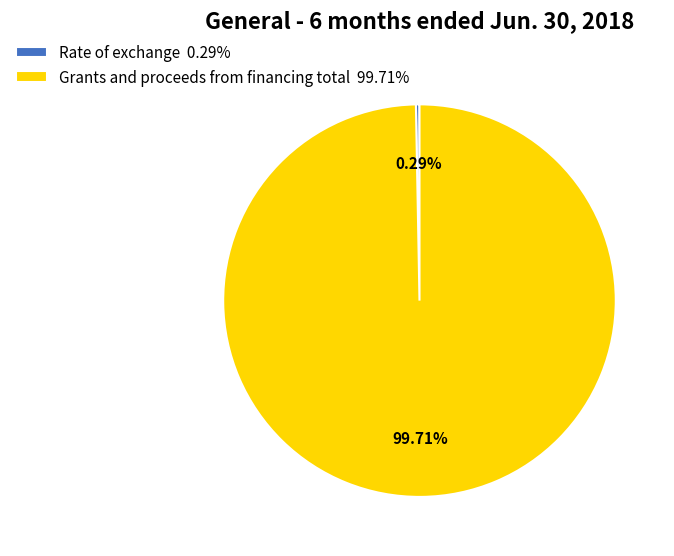

What portion of the pie excludes Rate of exchange?

99.7%